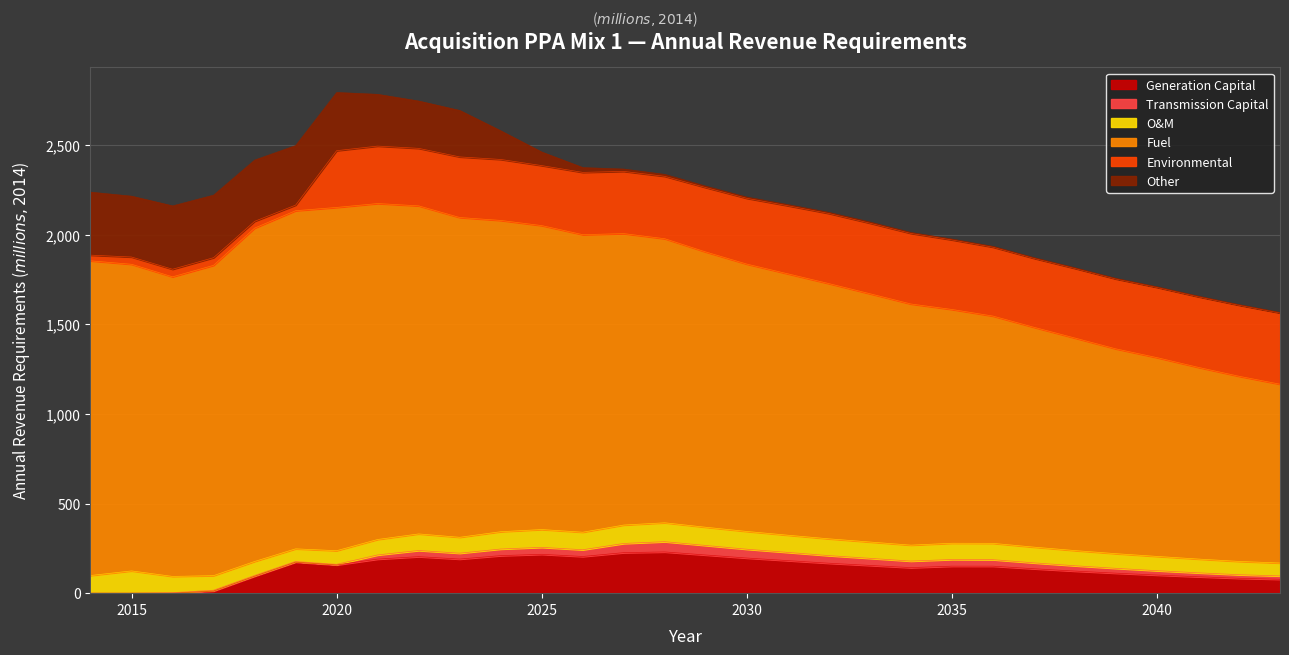

What is the difference between the Fuel values at 2025 and 2021?

178.6